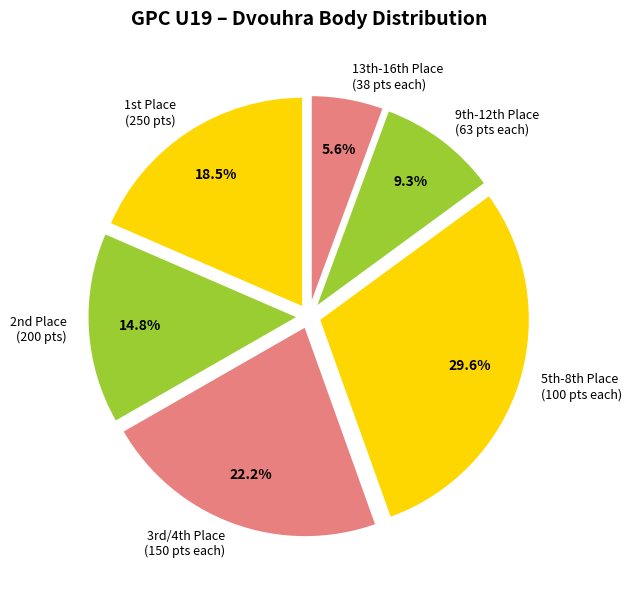

Which category has the biggest portion of the pie?

5th-8th Place (100 pts each)